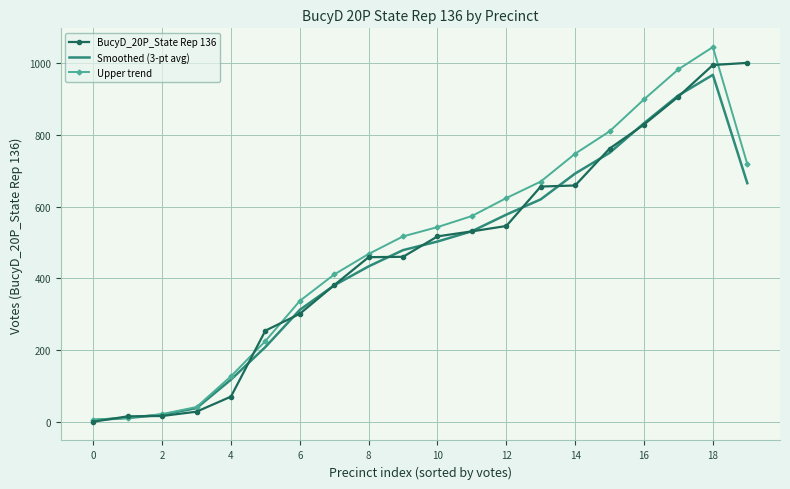

What is the maximum value shown in the chart?

1045.1